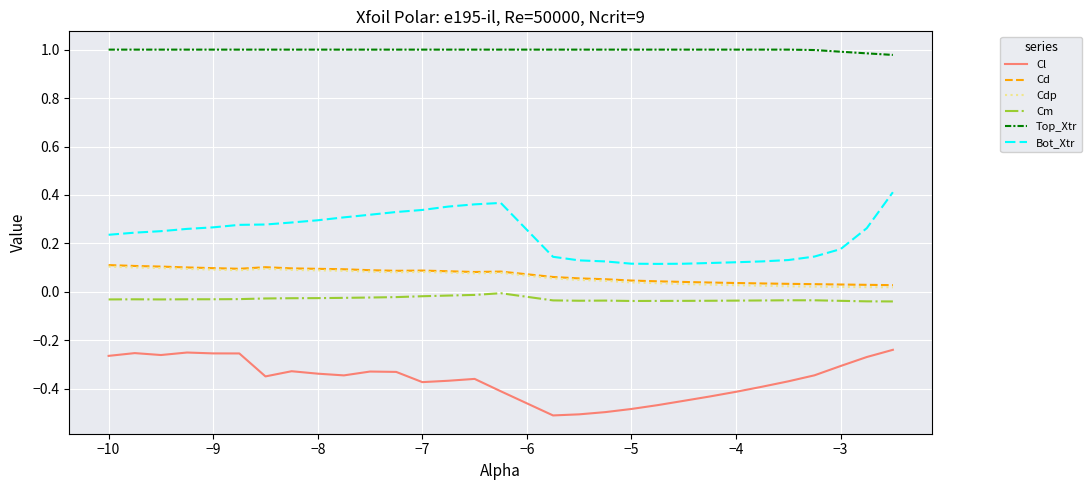

True or false: Bot_Xtr and Cd cross at least once.

False